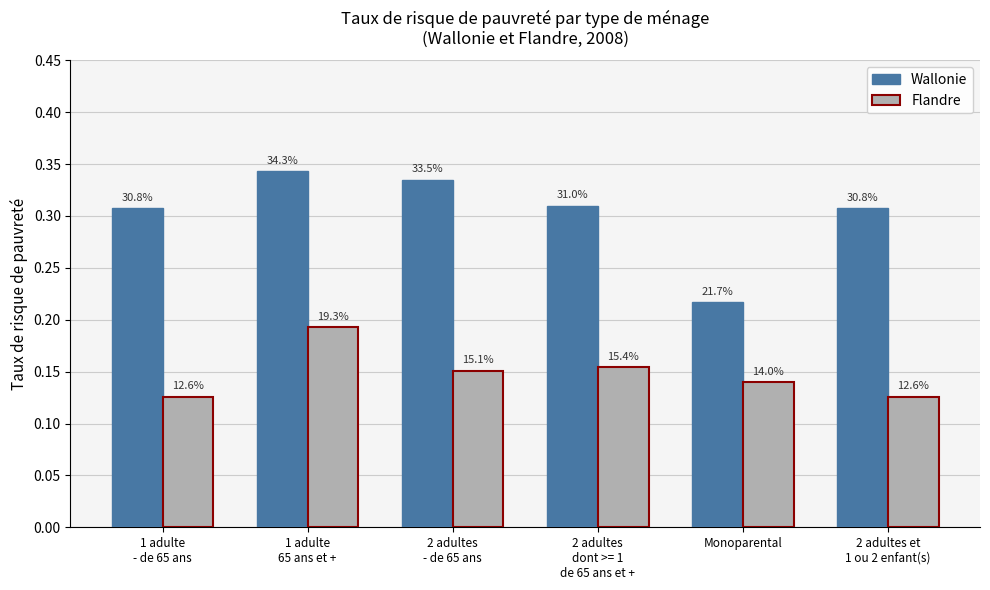

What are all the series names shown in the legend?

Wallonie, Flandre